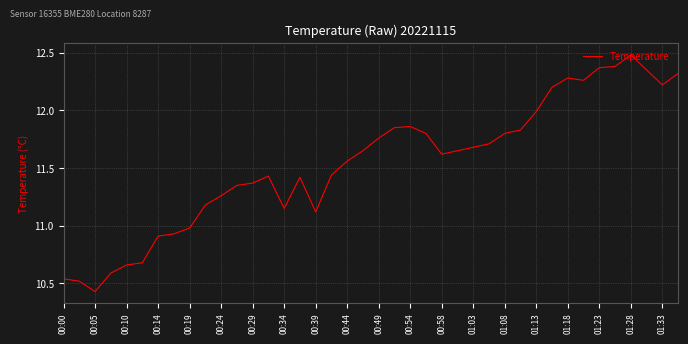

Does the chart display data point markers on the line(s)?

No